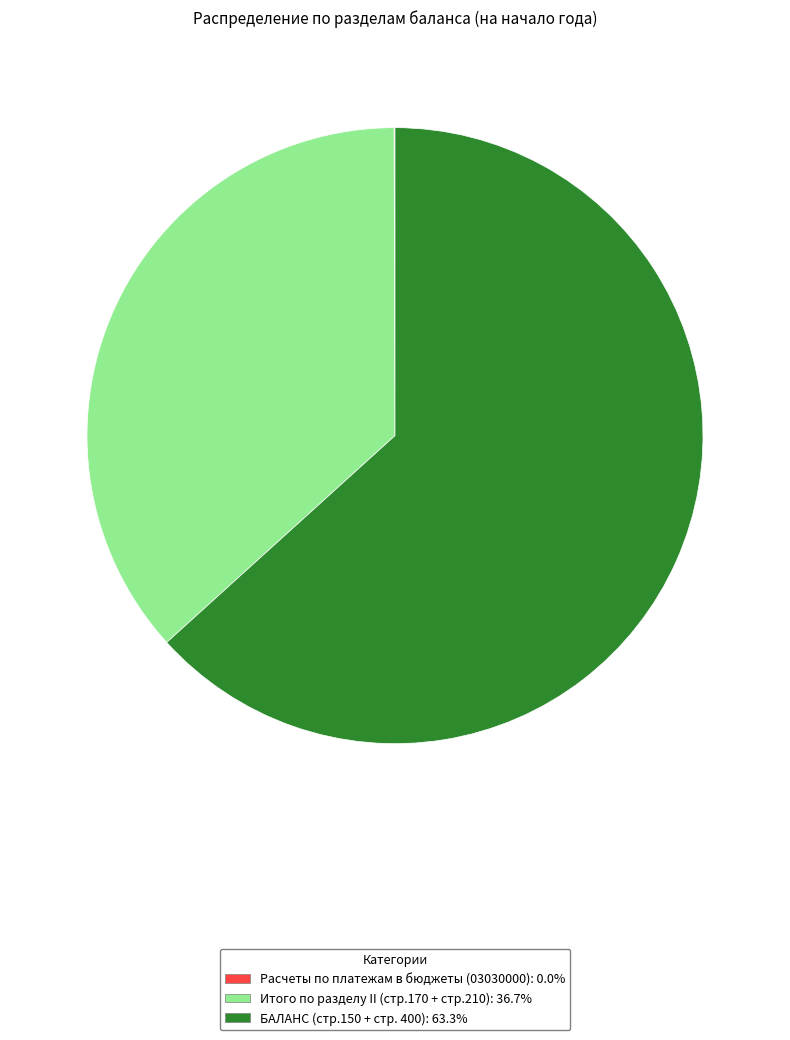

Is it true that БАЛАНС is 50% of the pie?

False